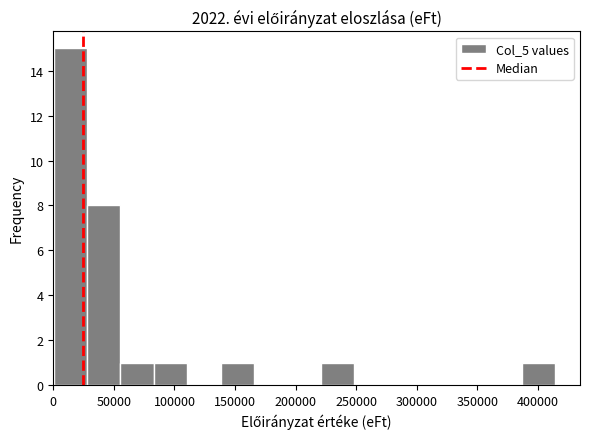

What is the height of the bar covering 220000 to 250000 on the x-axis? Neither the bar edges nor the heights are printed on the chart, so give them approximately, as read against the axes.

1